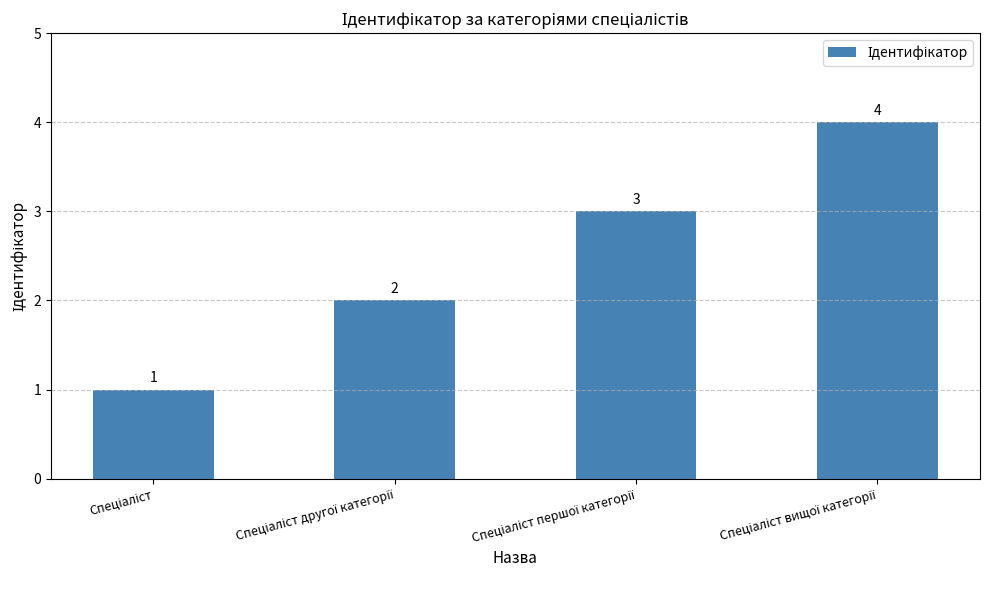

Does the chart contain stacked bars?

No